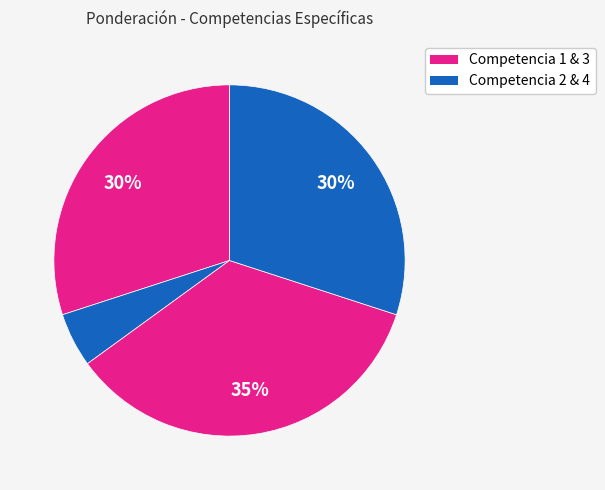

How many slices are in this pie chart?

4